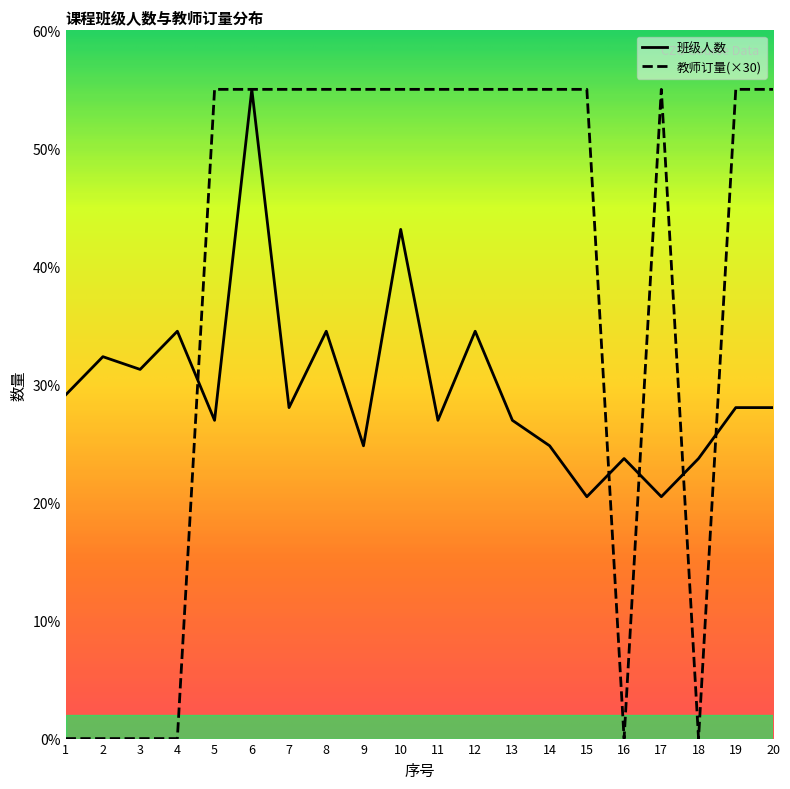

Is the value of 教师订量 at 7 greater than the value of 班级人数 at 6?

No